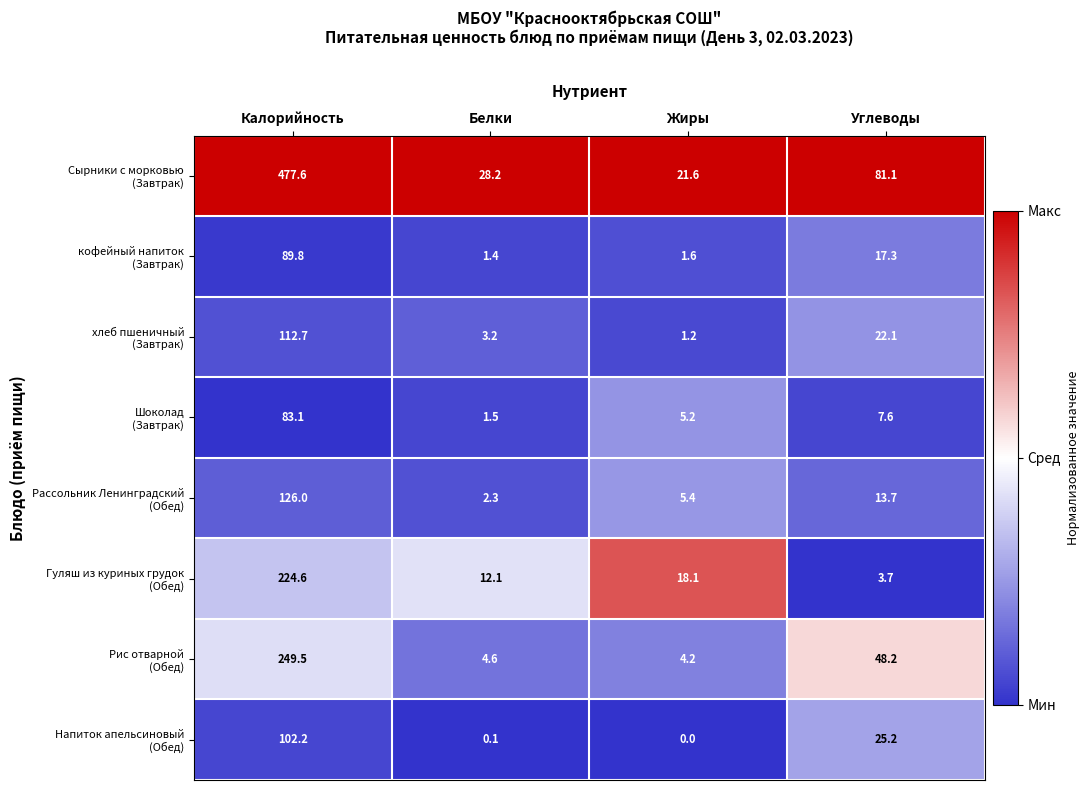

What is the spread (max minus min) of values at Белки?

28.1